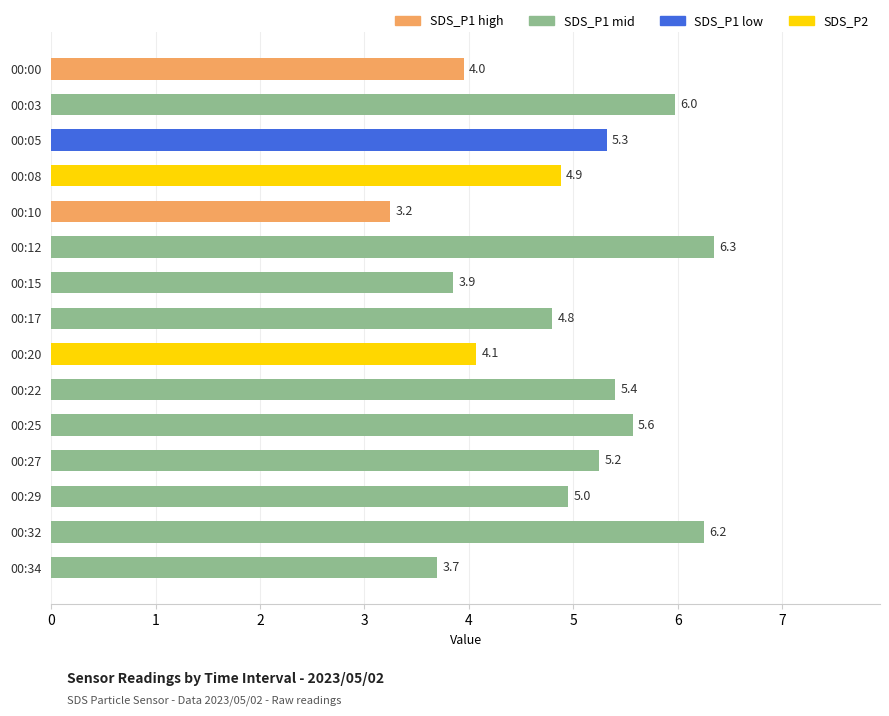

At which label is the value closest to 4?

00:00